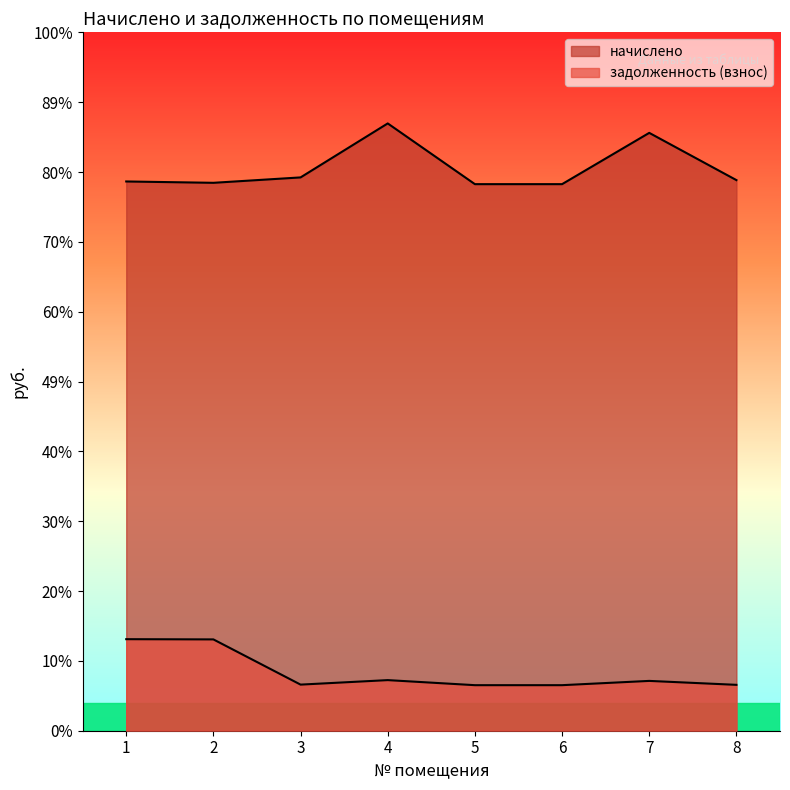

Reading left to right, extract all data points from this chart.

начислено: 4634.9	4623.5	4669.1	5124.6	4612.2	4612.2	5044.9	4646.3
задолженность (взнос): 772.5	770.6	389.1	427.1	384.4	384.4	420.4	387.2